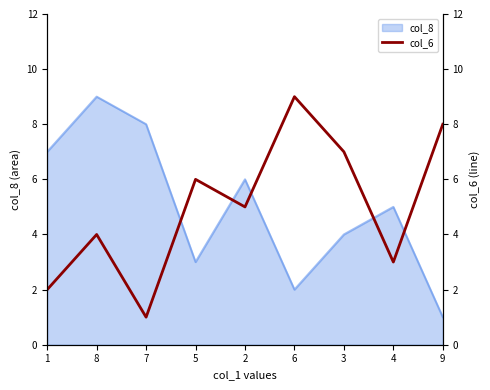

Where does the data first go above 5?

5